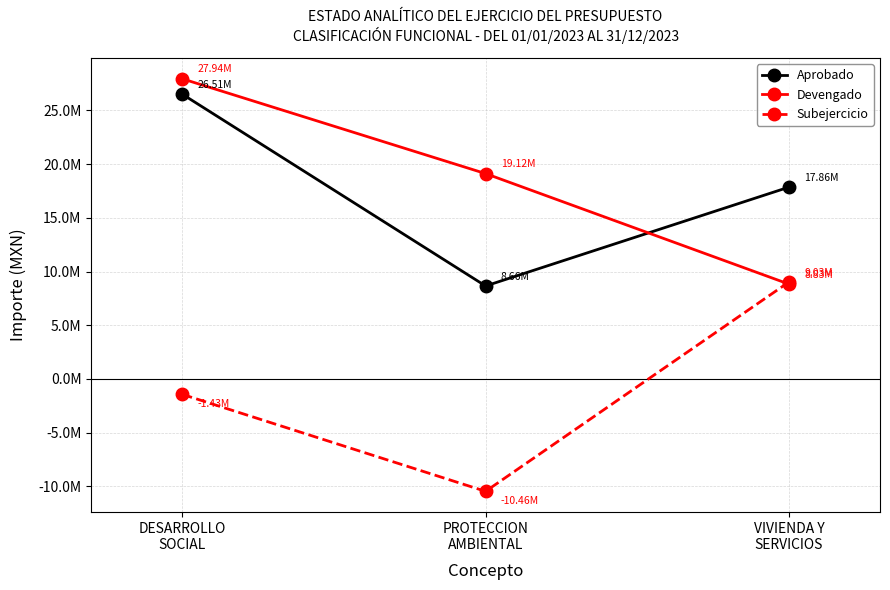

Where is Devengado nearest to the value 18384765?

PROTECCION
AMBIENTAL